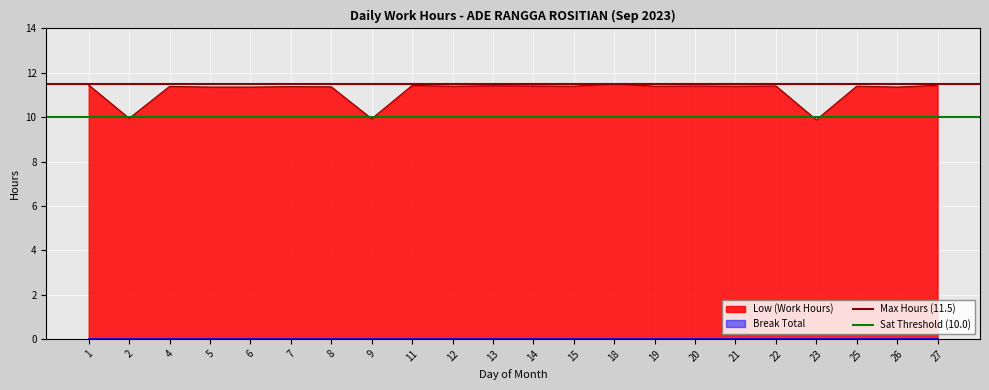

The value of Max Hours (11.5) at 2 is 11.5. True or false?

True